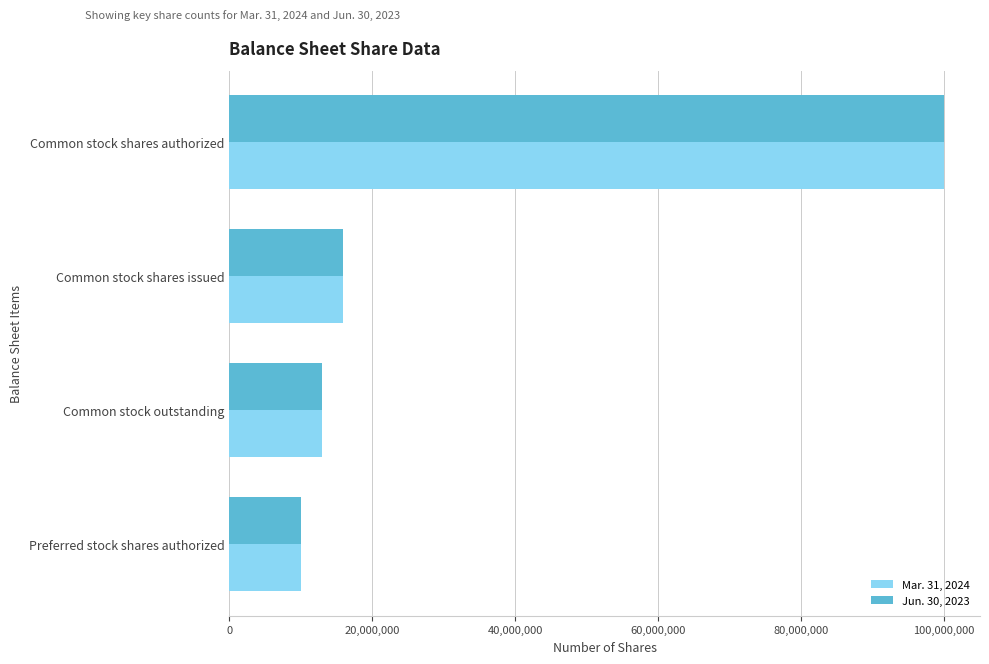

What is the total value across all series at Common stock shares issued?

31746226